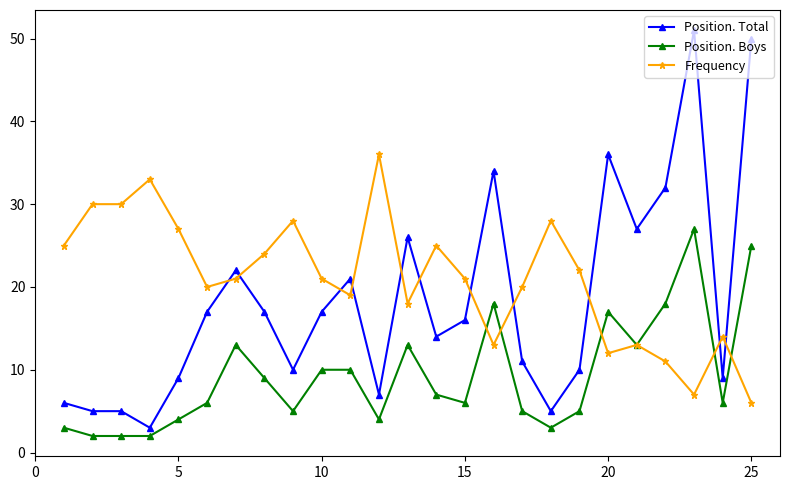

True or false: Frequency has more than 0 interior local peaks.

True